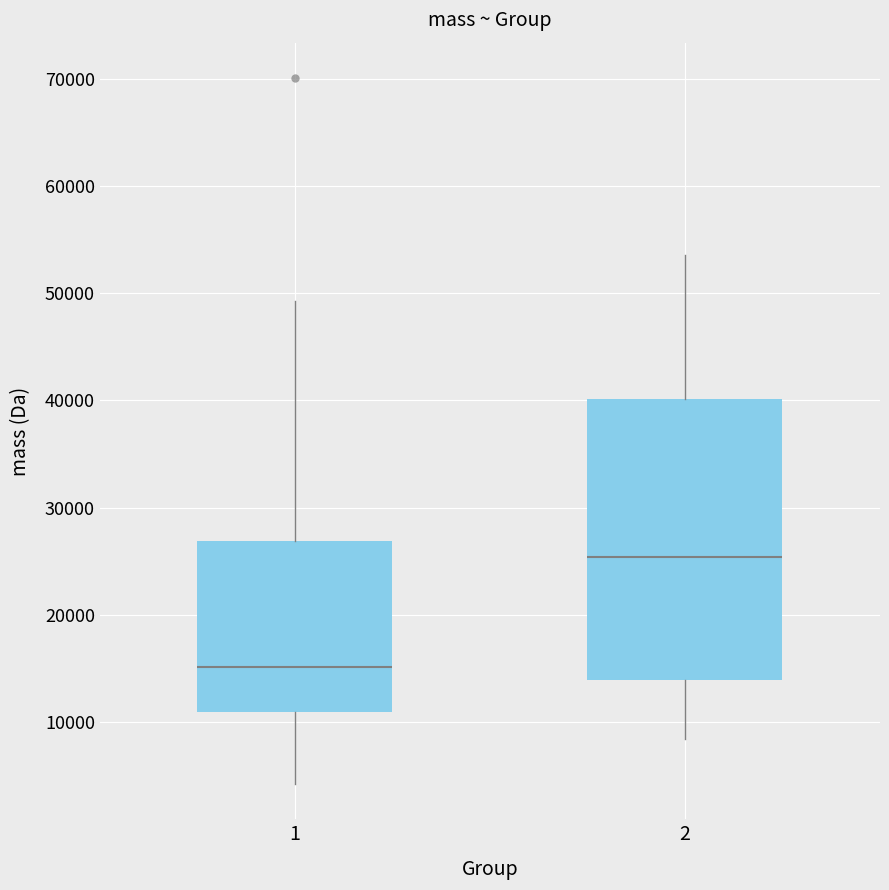

Which box's median line is the highest?

2